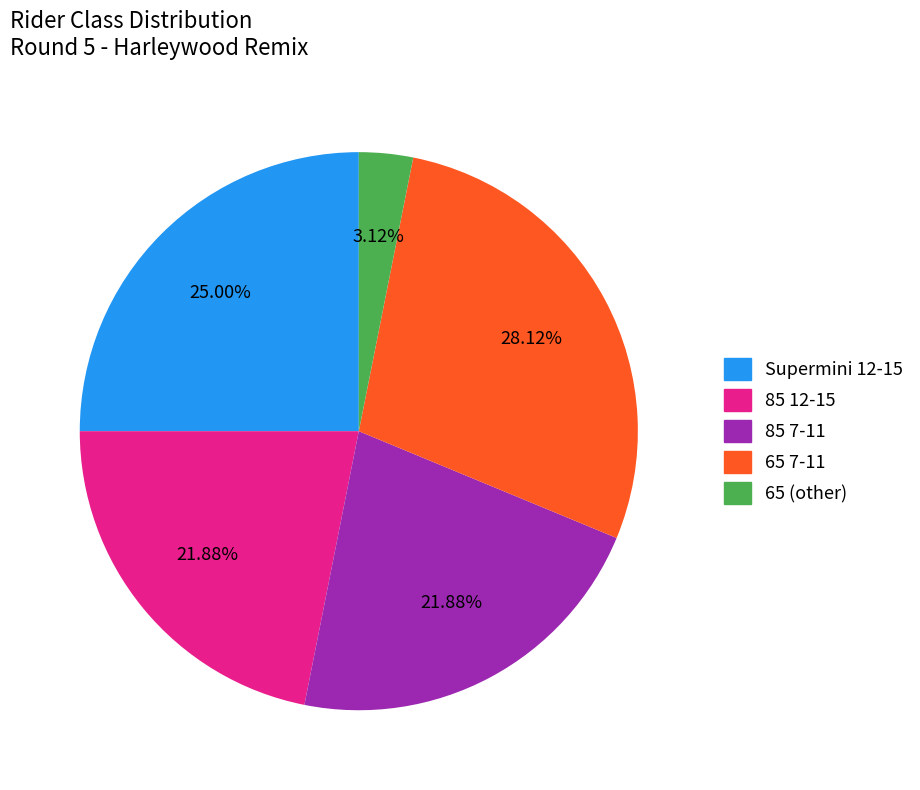

What percentage is the 85 12-15 slice, to the nearest percent?

22%